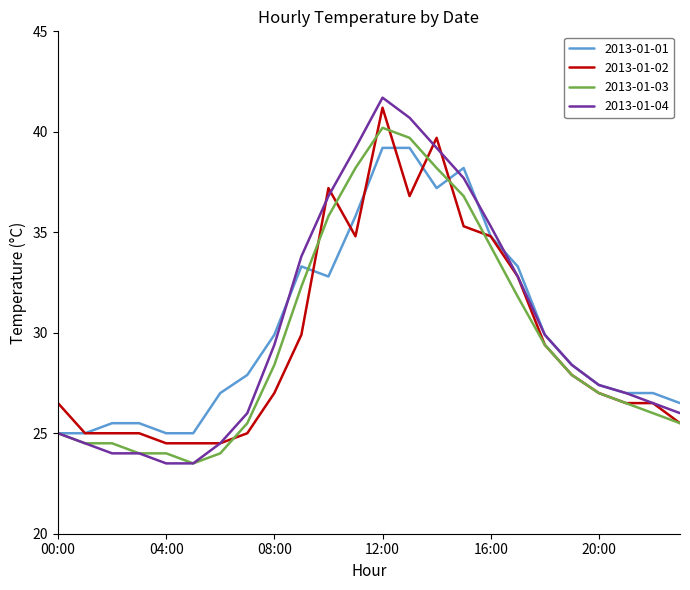

What is the difference between the maximum and second lowest values in the 2013-01-03 series?

16.2